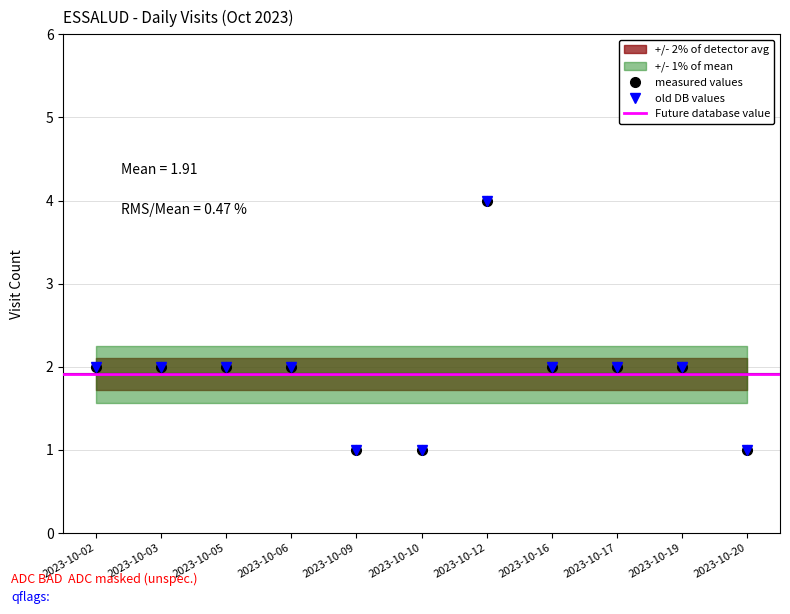

True or false: measured values and old DB values cross at least once.

False